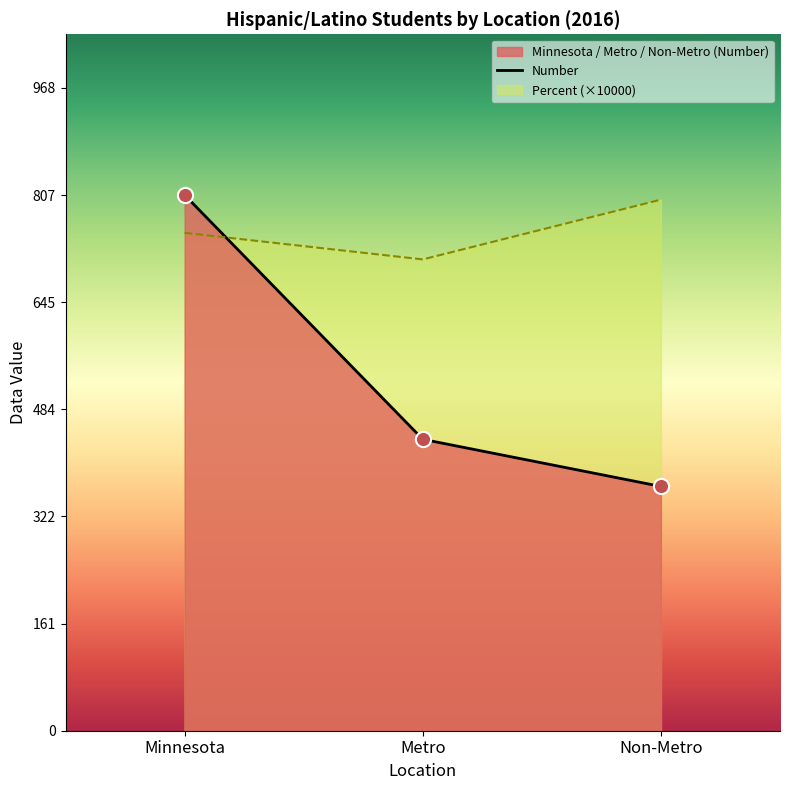

Between Non-Metro and Minnesota, which is larger?

Minnesota